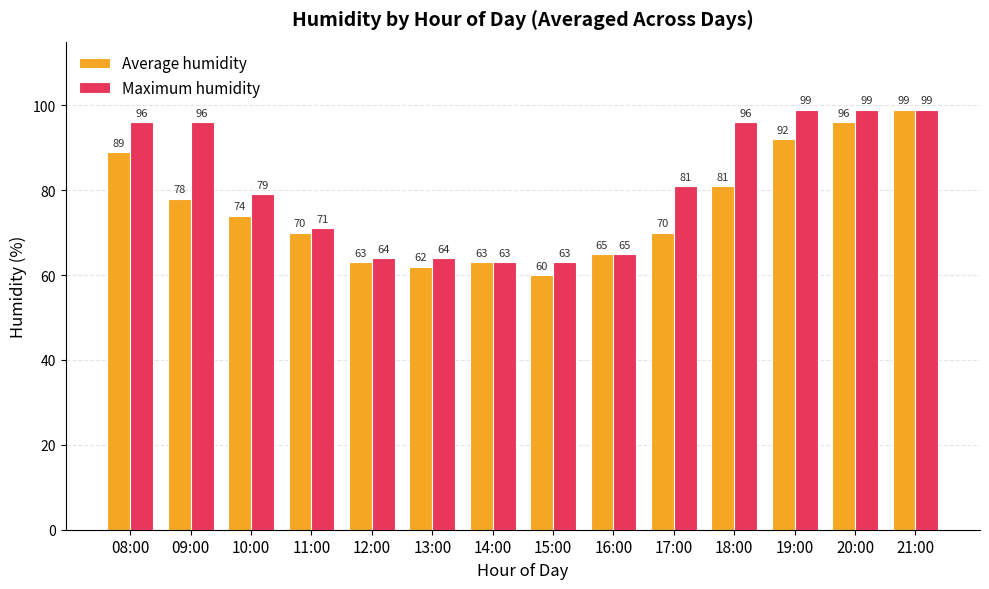

What is the sum of all Maximum humidity values?

1135